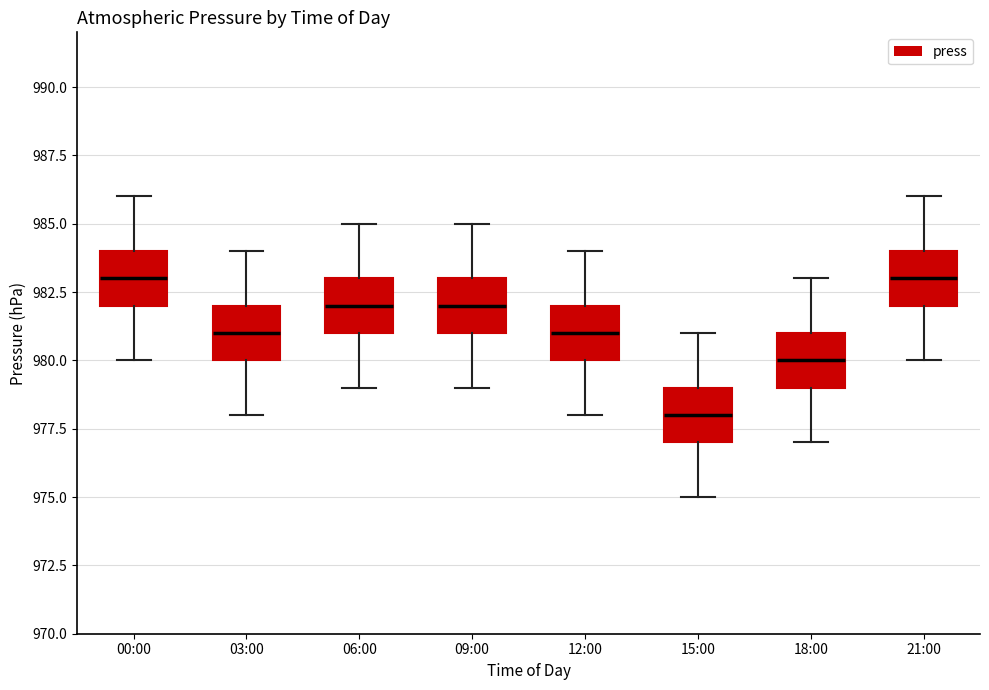

Reading left to right, read every box against the y-axis: the position of its median line, the range the box covers, and the ends of its whiskers. The values are not printed on the chart, so give them approximately, as read against the axis.

00:00: median 983, box 982 to 984, whiskers 980 to 986
03:00: median 981, box 980 to 982, whiskers 978 to 984
06:00: median 982, box 981 to 983, whiskers 979 to 985
09:00: median 982, box 981 to 983, whiskers 979 to 985
12:00: median 981, box 980 to 982, whiskers 978 to 984
15:00: median 978, box 977 to 979, whiskers 975 to 981
18:00: median 980, box 979 to 981, whiskers 977 to 983
21:00: median 983, box 982 to 984, whiskers 980 to 986